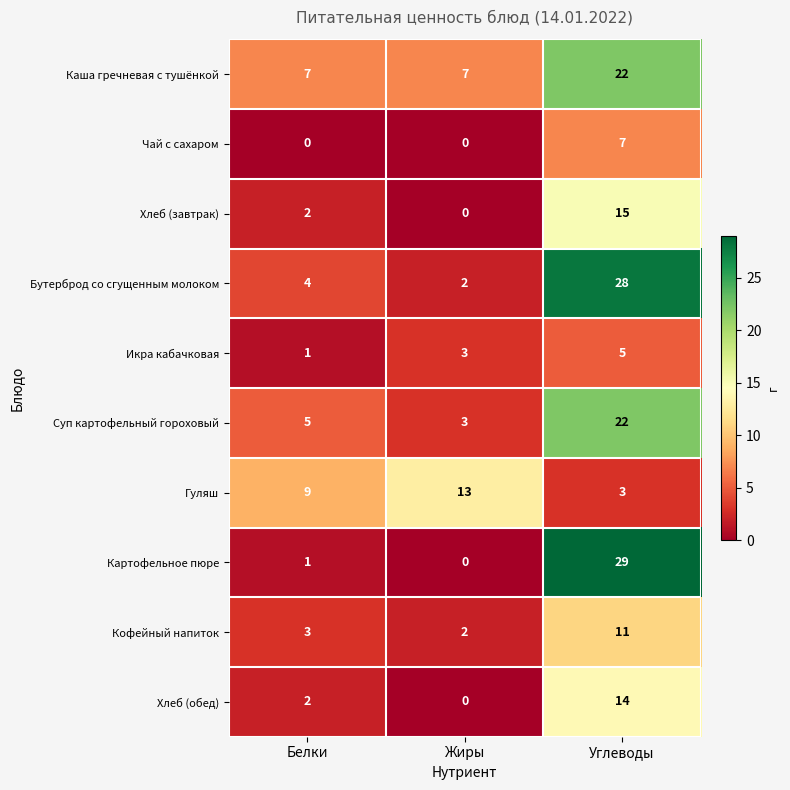

How many distinct data groups are displayed?

10